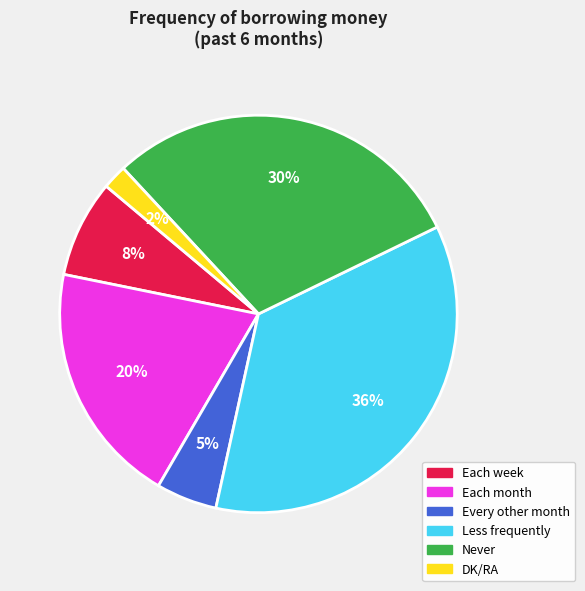

Combined, do Less frequently and Each month account for over 50%?

Yes